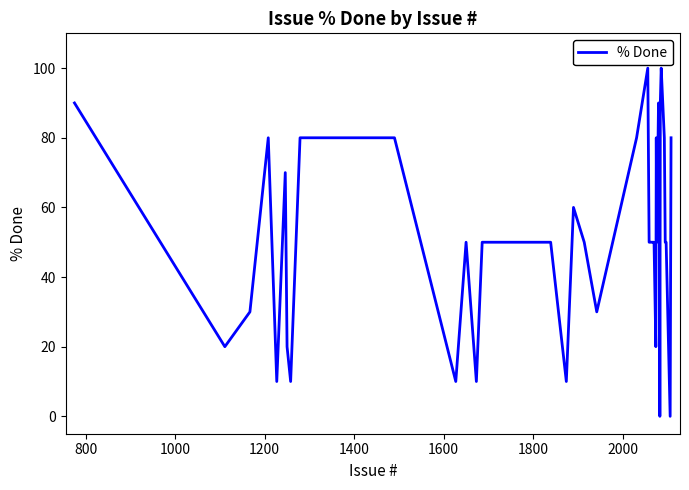

Reading left to right, transcribe all the data shown in this chart.

90	20	30	80	10	70	20	10	80	80	10	50	10	50	50	10	60	50	30	80	100	50	50	50	50	50	50	20	80	50	90	80	0	90	100	80	50	50	0	80